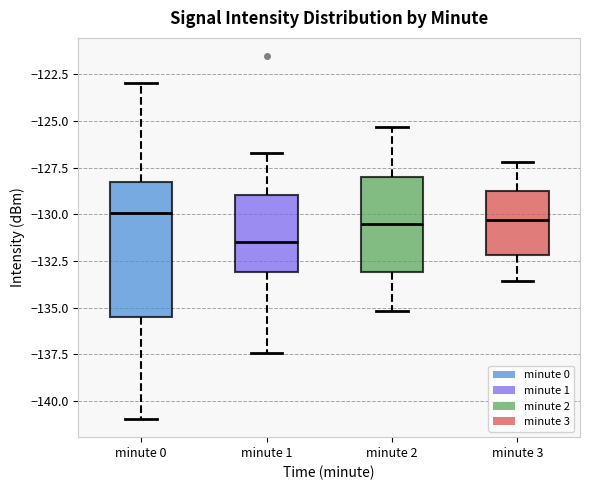

Reading left to right, read every box against the y-axis: the position of its median line, the range the box covers, and the ends of its whiskers. The values are not printed on the chart, so give them approximately, as read against the axis.

minute 0: median -130.0, box -135.5 to -128.5, whiskers -141.0 to -123.0
minute 1: median -131.5, box -133.0 to -129.0, whiskers -137.5 to -126.5
minute 2: median -130.5, box -133.0 to -128.0, whiskers -135.0 to -125.5
minute 3: median -130.5, box -132.0 to -128.5, whiskers -133.5 to -127.0